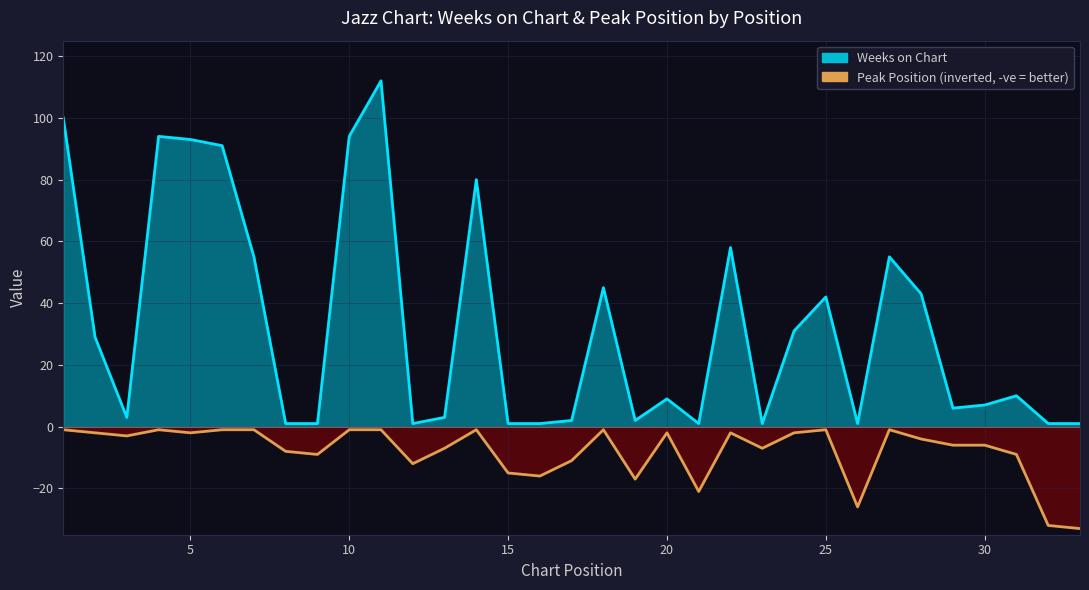

True or false: Weeks on Chart and Peak Position intersect in this chart.

False